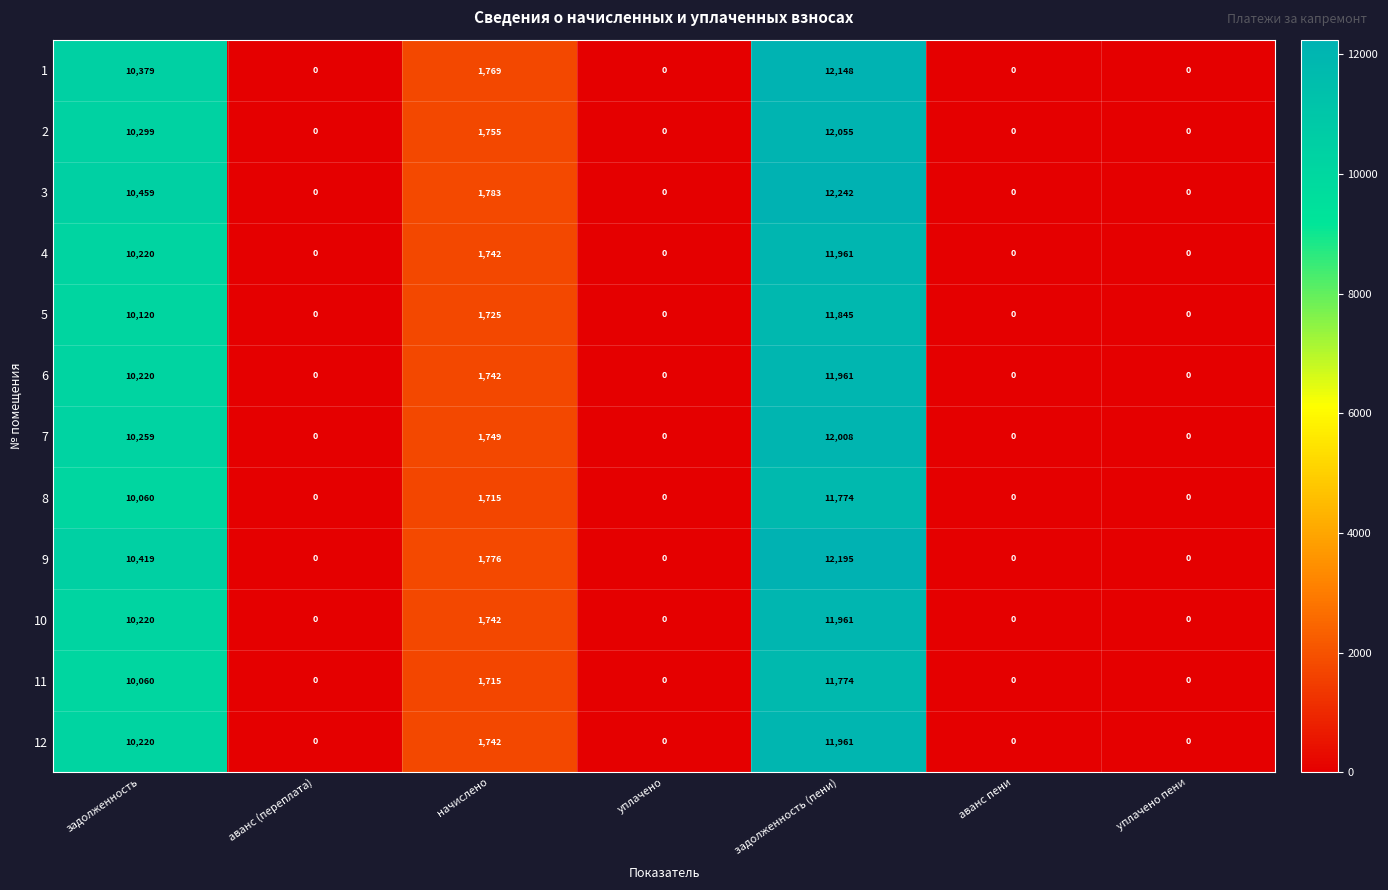

Is it true that 12 equals 7159 at уплачено пени?

False